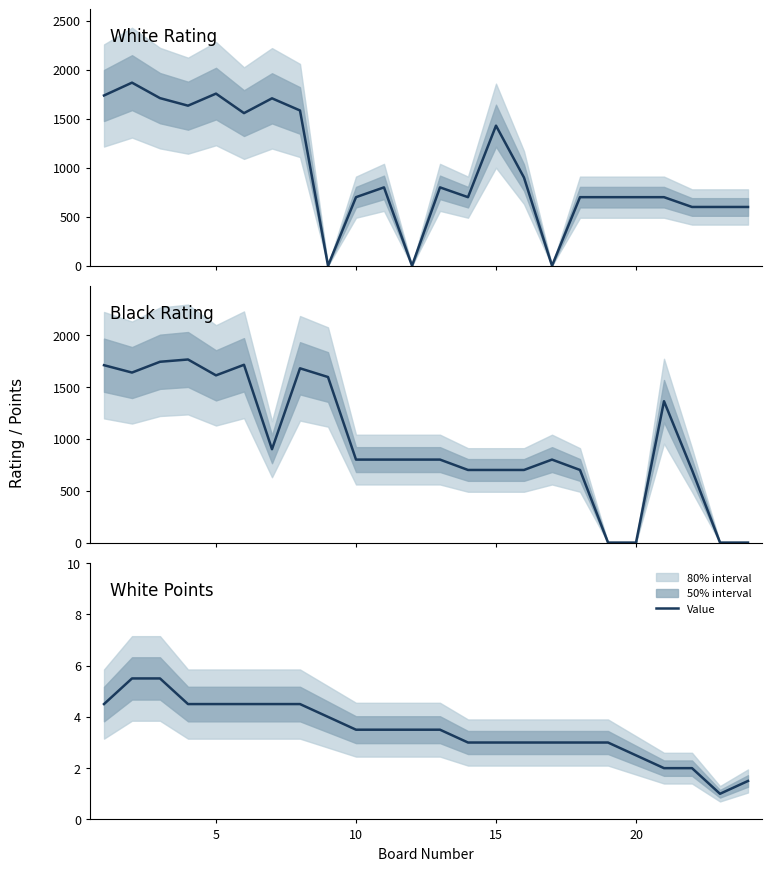

At how many categories does at least one series exceed 137?

24